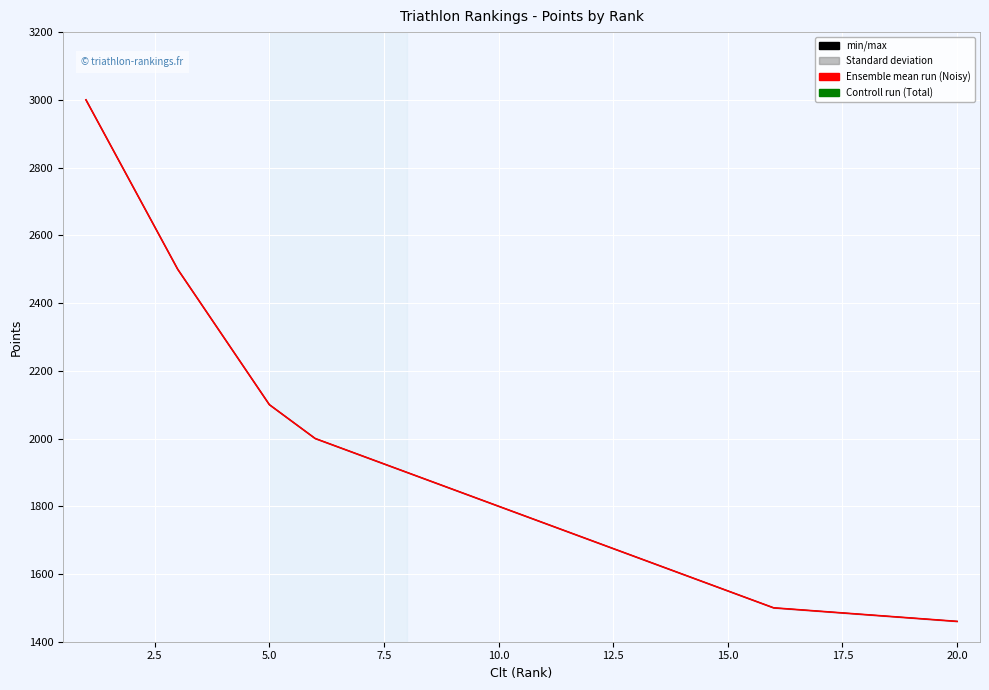

True or false: Total and Noisy cross at least once.

False